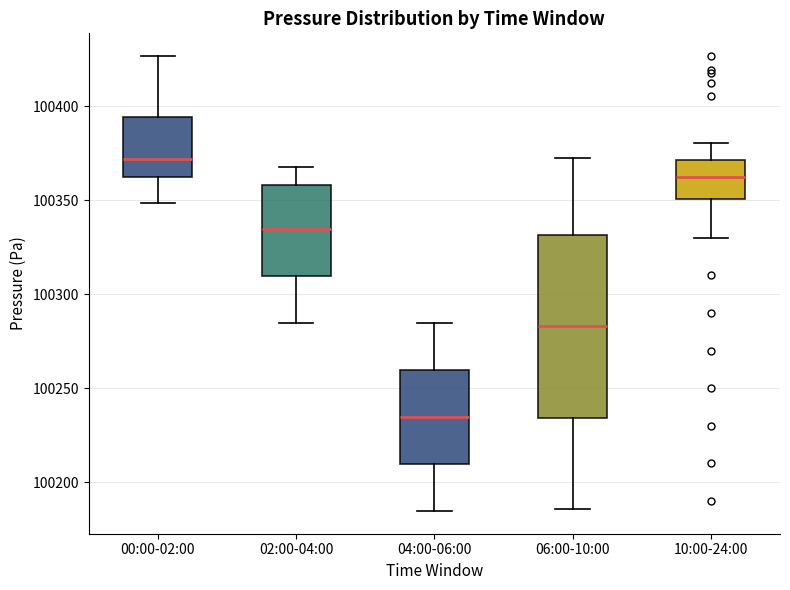

Which box has the lowest median line?

04:00-06:00